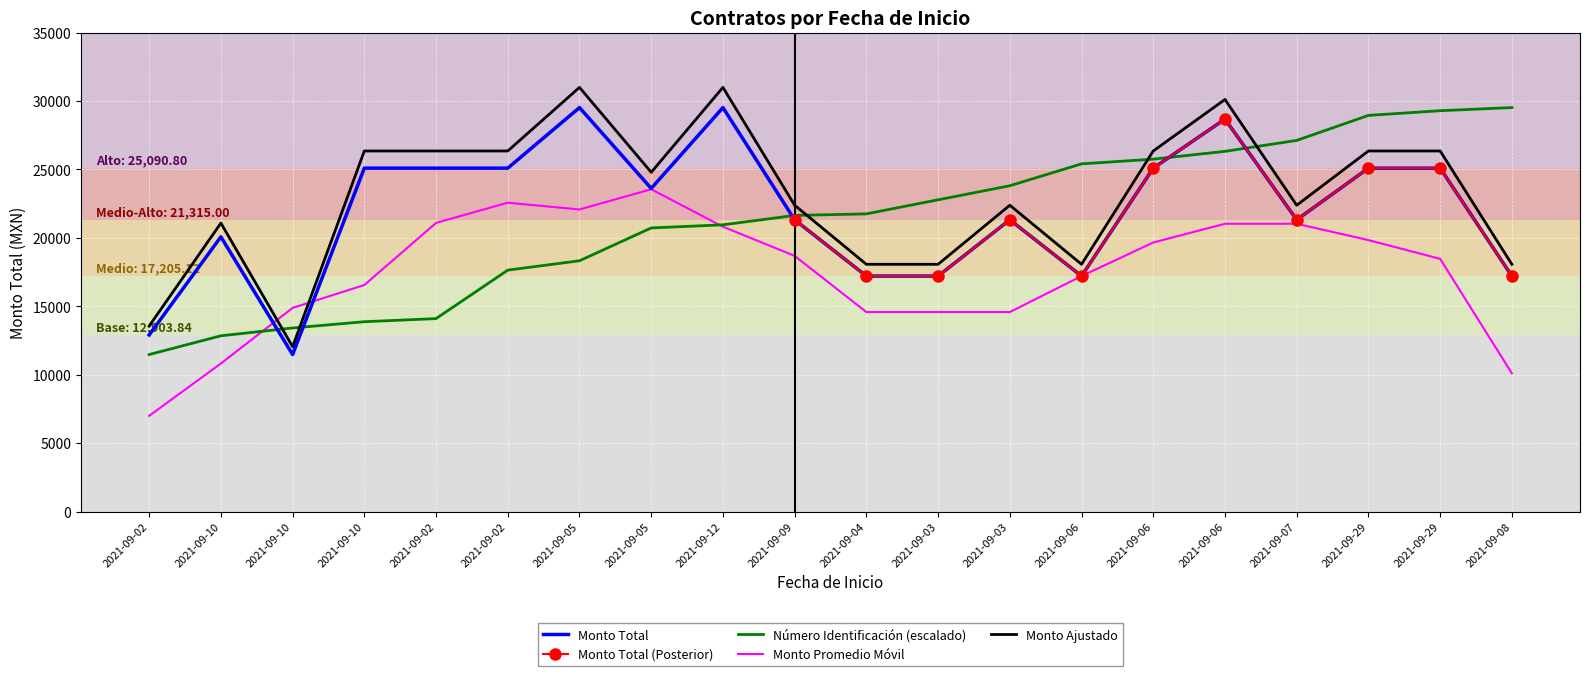

What is the sum of the Numero de identificacion values at 2021-09-05 and 2021-09-29?

50009.3